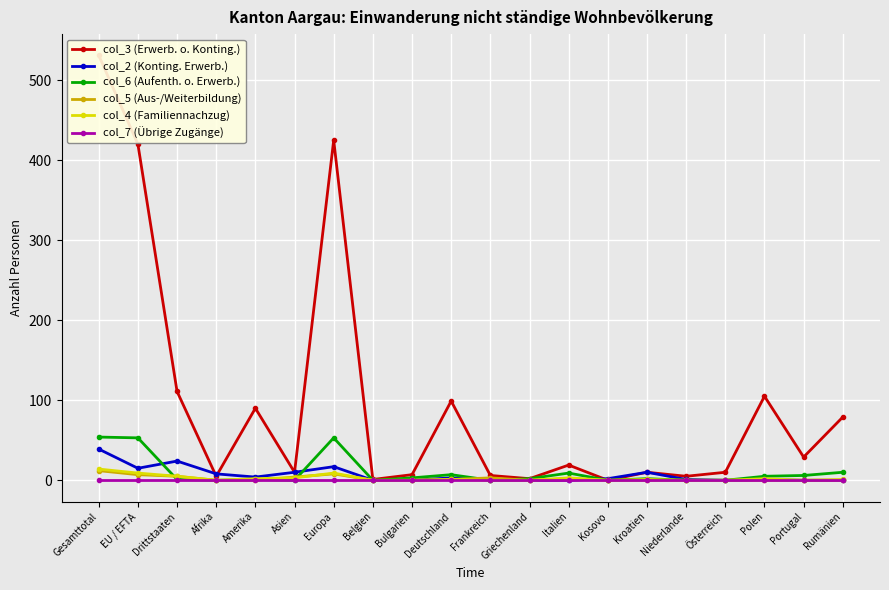

Is it true that col_6 (Aufenth. o. Erwerb.) equals 82 at Gesamttotal?

False